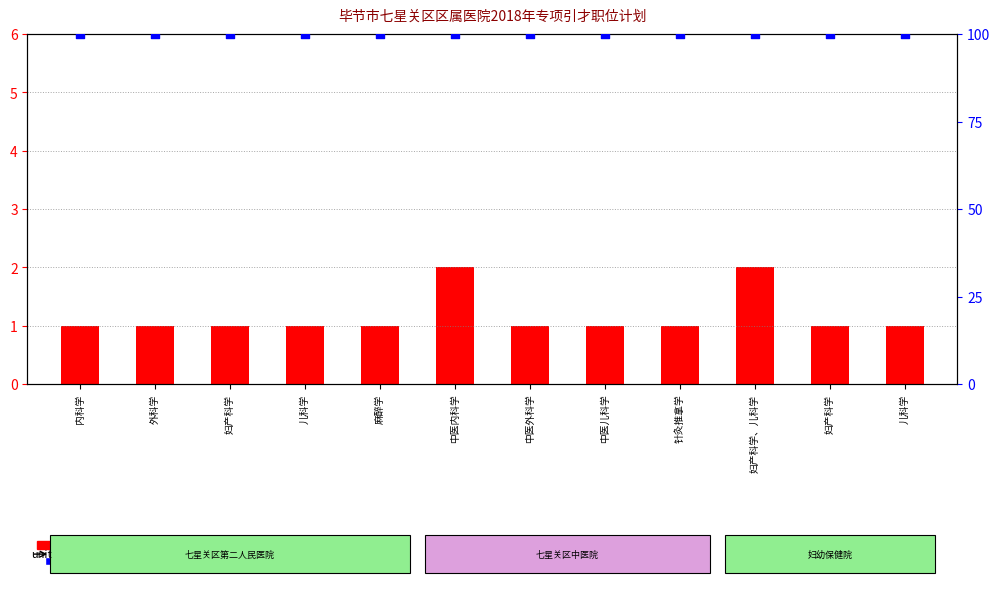

Which series contains the lowest Y value?

count